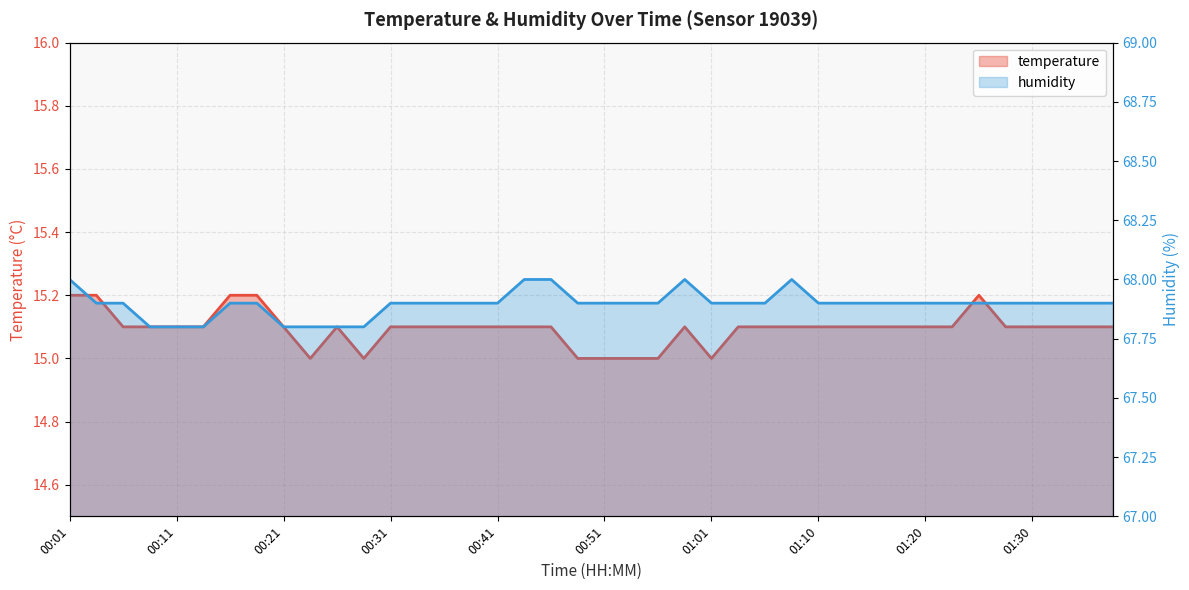

Which category has the lowest value across all series?

00:23